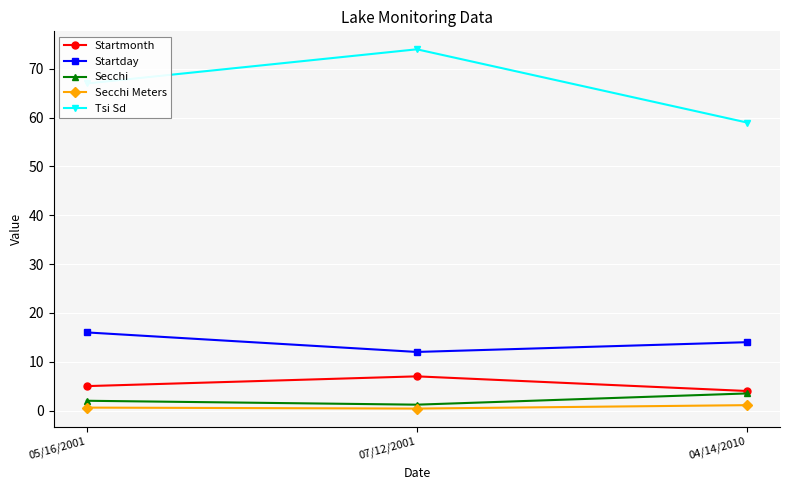

Which series has the largest range (max minus min)?

Tsi Sd